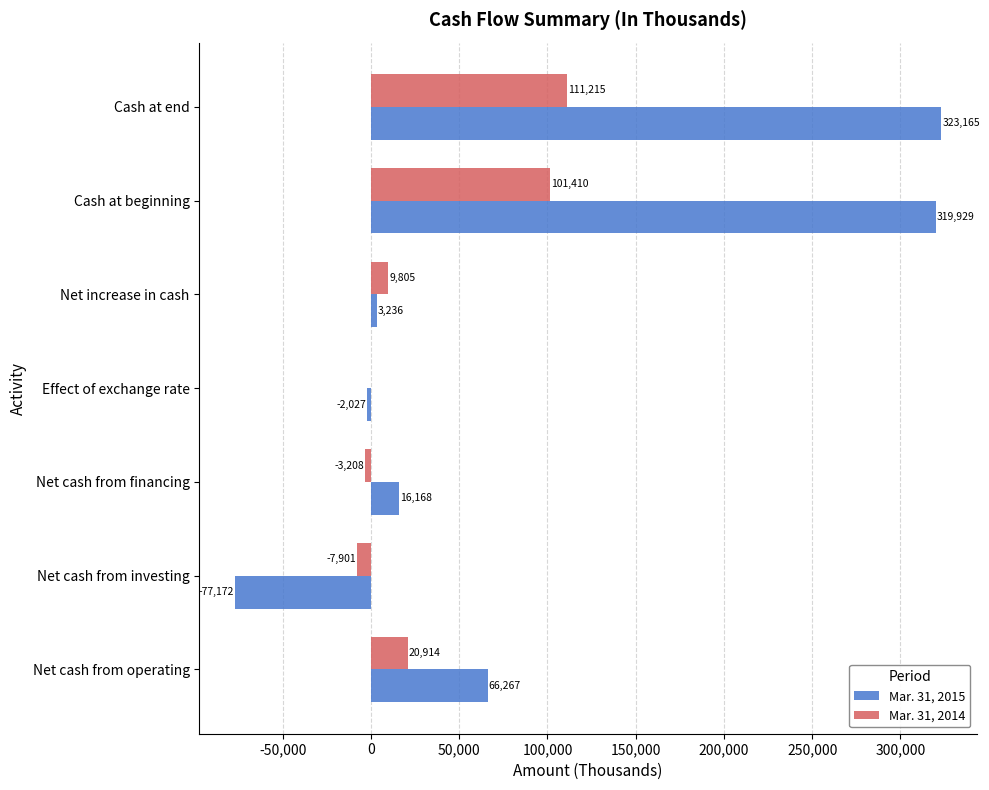

What is the sum of all Mar. 31, 2015 values?

649566